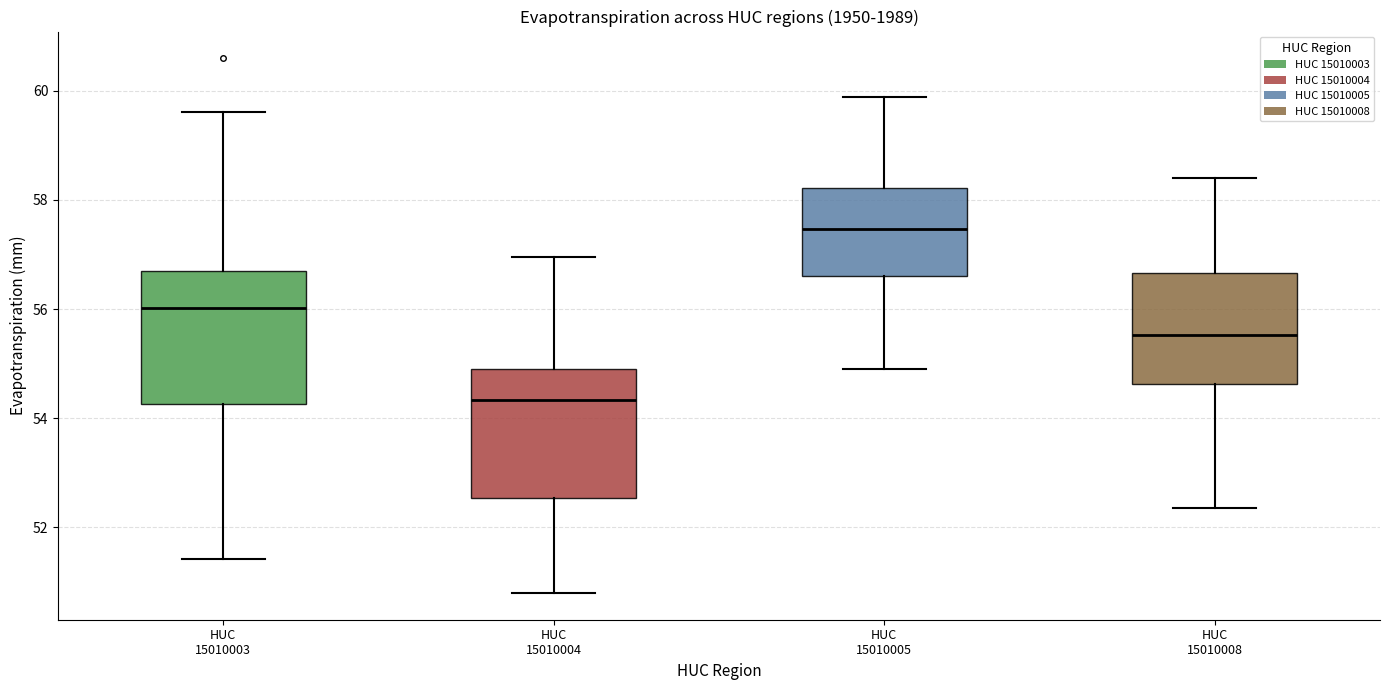

Reading left to right, read every box against the y-axis: the position of its median line, the range the box covers, and the ends of its whiskers. The values are not printed on the chart, so give them approximately, as read against the axis.

HUC 15010003: median 56.0, box 54.2 to 56.8, whiskers 51.4 to 59.6
HUC 15010004: median 54.4, box 52.6 to 54.8, whiskers 50.8 to 57.0
HUC 15010005: median 57.4, box 56.6 to 58.2, whiskers 55.0 to 59.8
HUC 15010008: median 55.6, box 54.6 to 56.6, whiskers 52.4 to 58.4